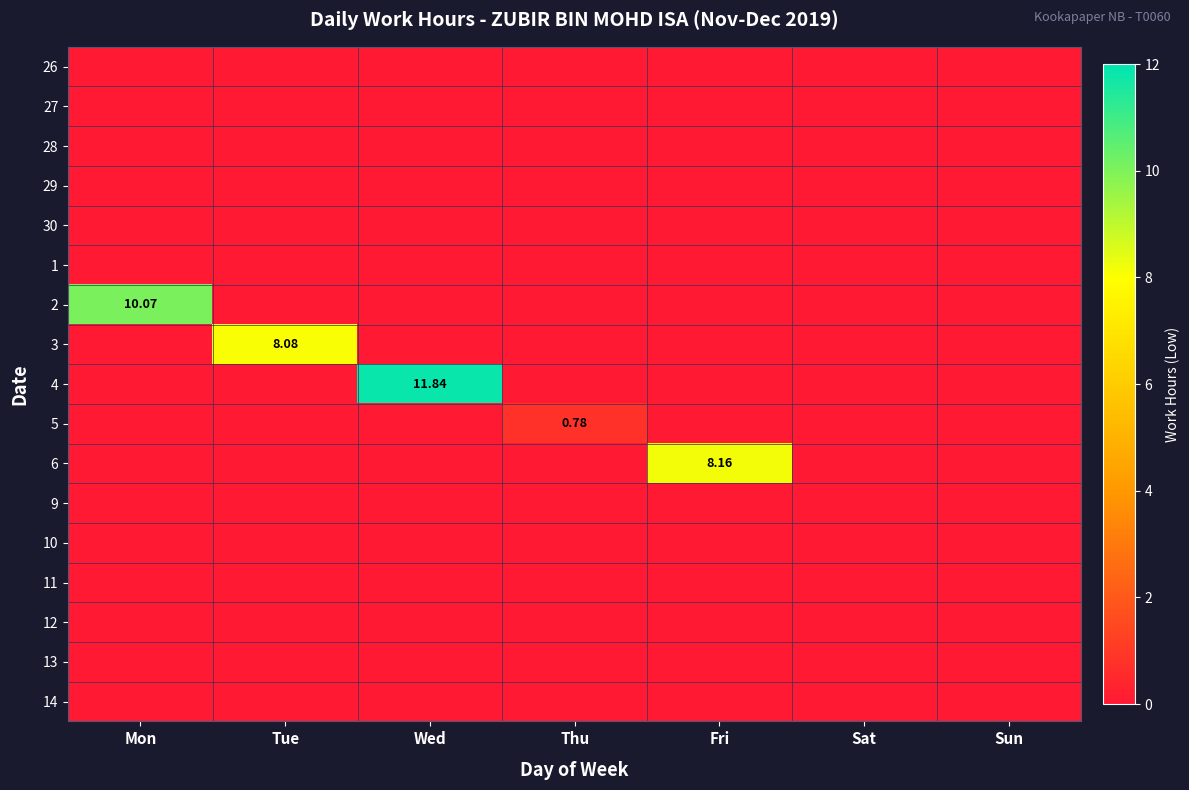

Rank the series at Mon from highest to lowest value.

2, 26, 27, 28, 29, 30, 1, 3, 4, 5, 6, 9, 10, 11, 12, 13, 14